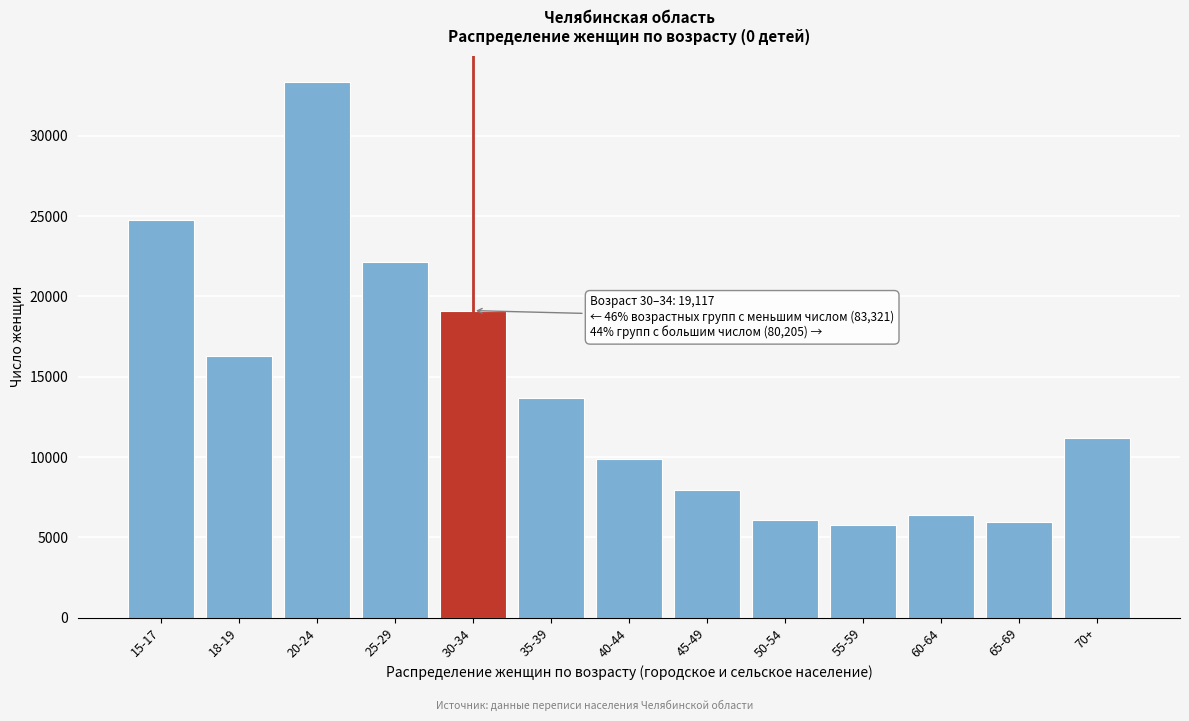

Reading left to right, extract all data points from this chart.

15-17=24744	18-19=16320	20-24=33325	25-29=22136	30-34=19117	35-39=13704	40-44=9883	45-49=7950	50-54=6114	55-59=5802	60-64=6389	65-69=5950	70+=11209